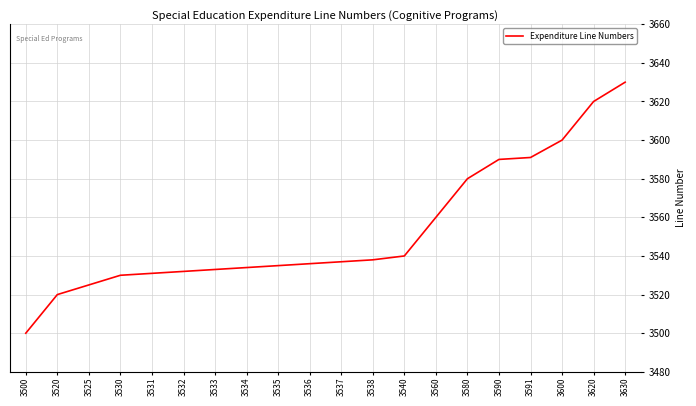

At which label is the value closest to 3565?

3560